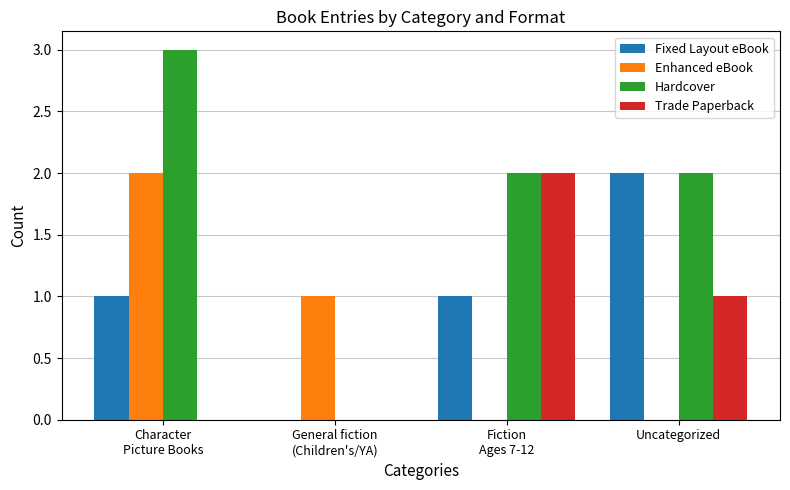

Reading right to left, what are all the values shown in this chart?

Fixed Layout eBook: 2	1	0	1
Enhanced eBook: 0	0	1	2
Hardcover: 2	2	0	3
Trade Paperback: 1	2	0	0